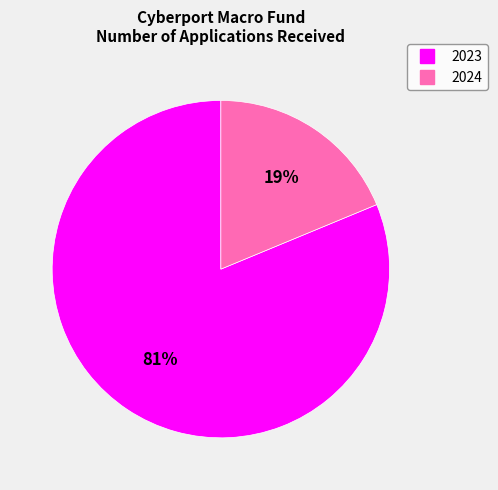

Which category has the smallest portion of the pie?

2024